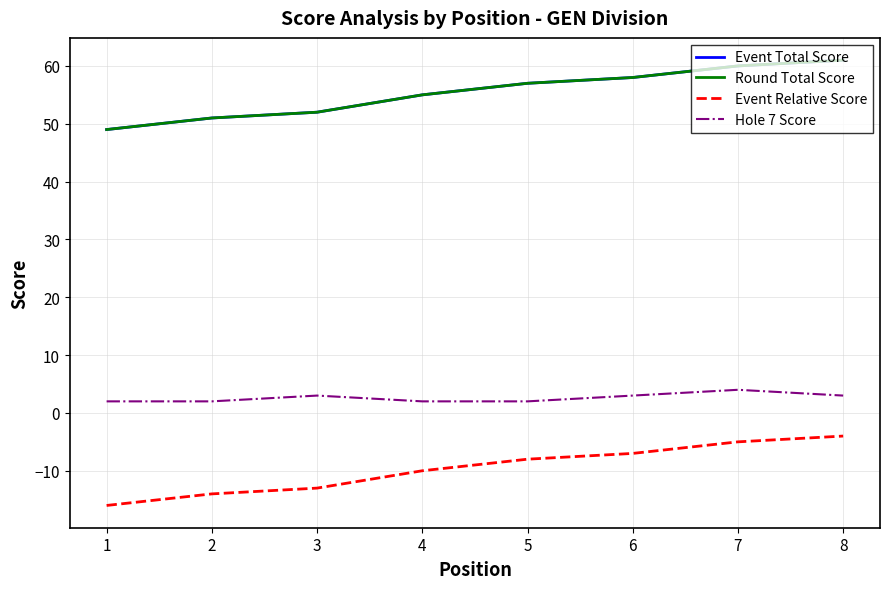

At which label is Hole 7 Score closest to 3?

3